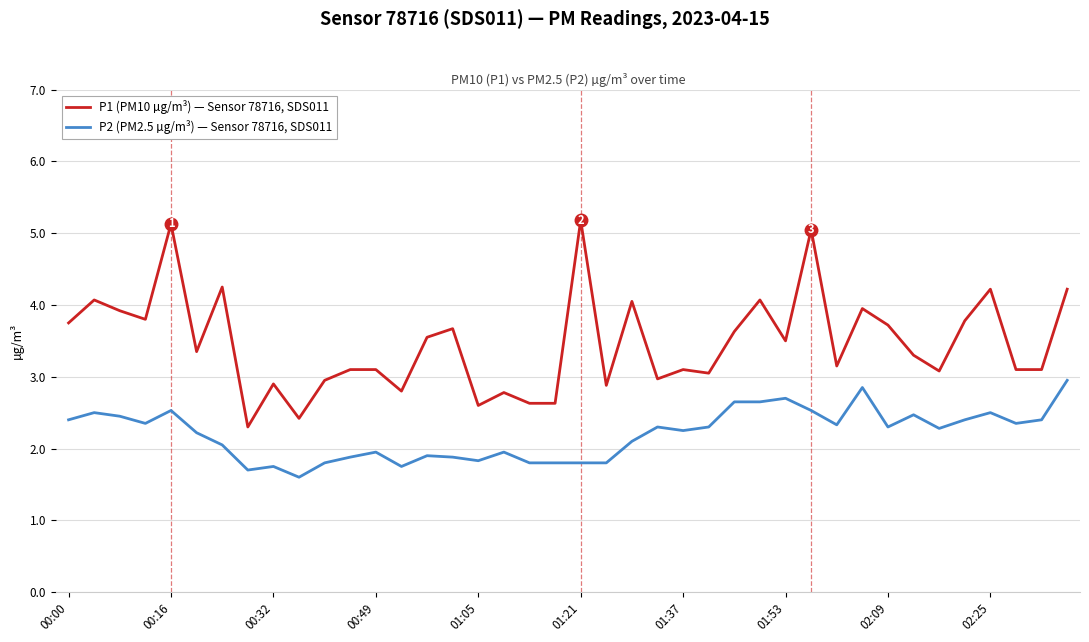

What is the minimum value for P2 (PM2.5 µg/m³) — Sensor 78716, SDS011?

1.6